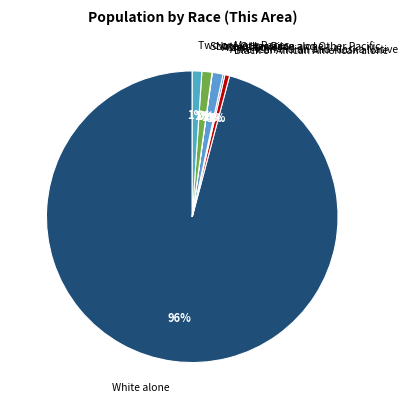

To the nearest percent, what portion does White alone represent?

96%